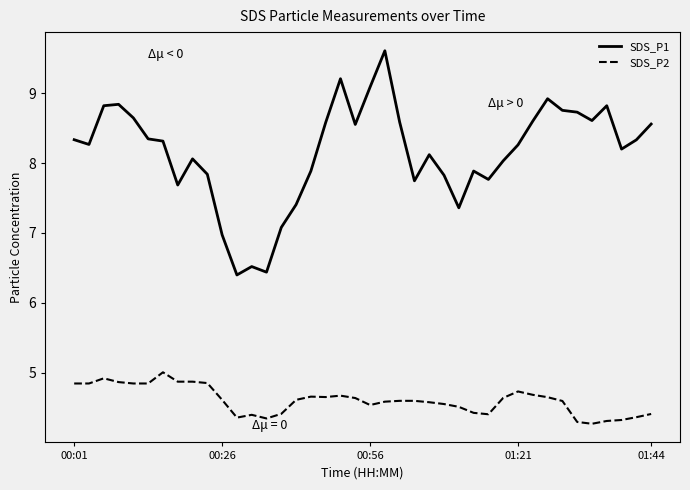

Which series has the largest total across all categories?

SDS_P1